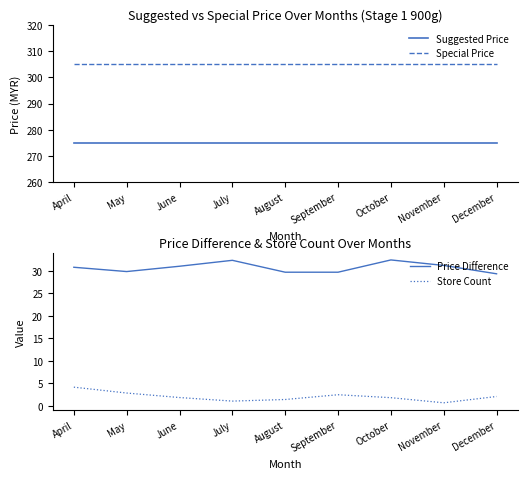

At how many categories does at least one series exceed 296?

9